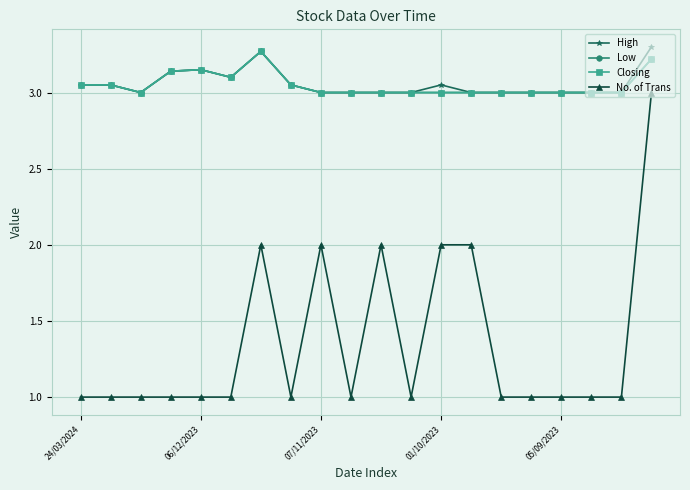

Does the chart have visible grid lines?

Yes